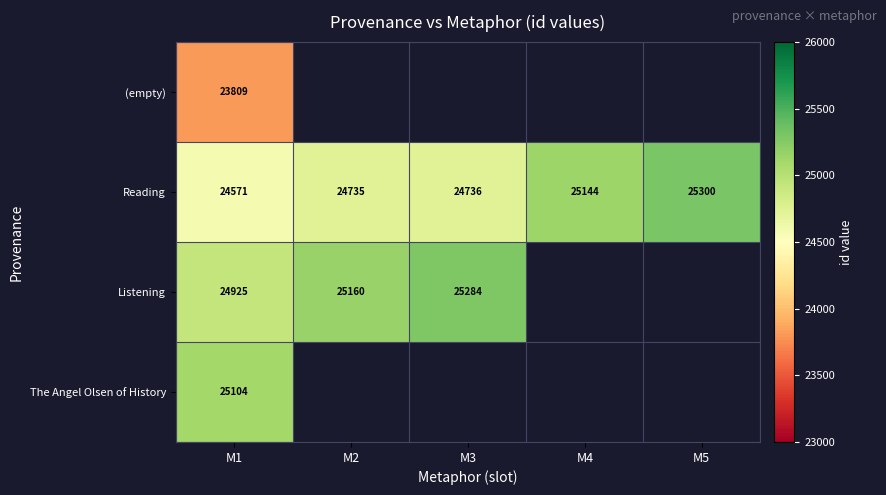

List the labels in order of Reading value, largest first.

M5, M4, M3, M2, M1